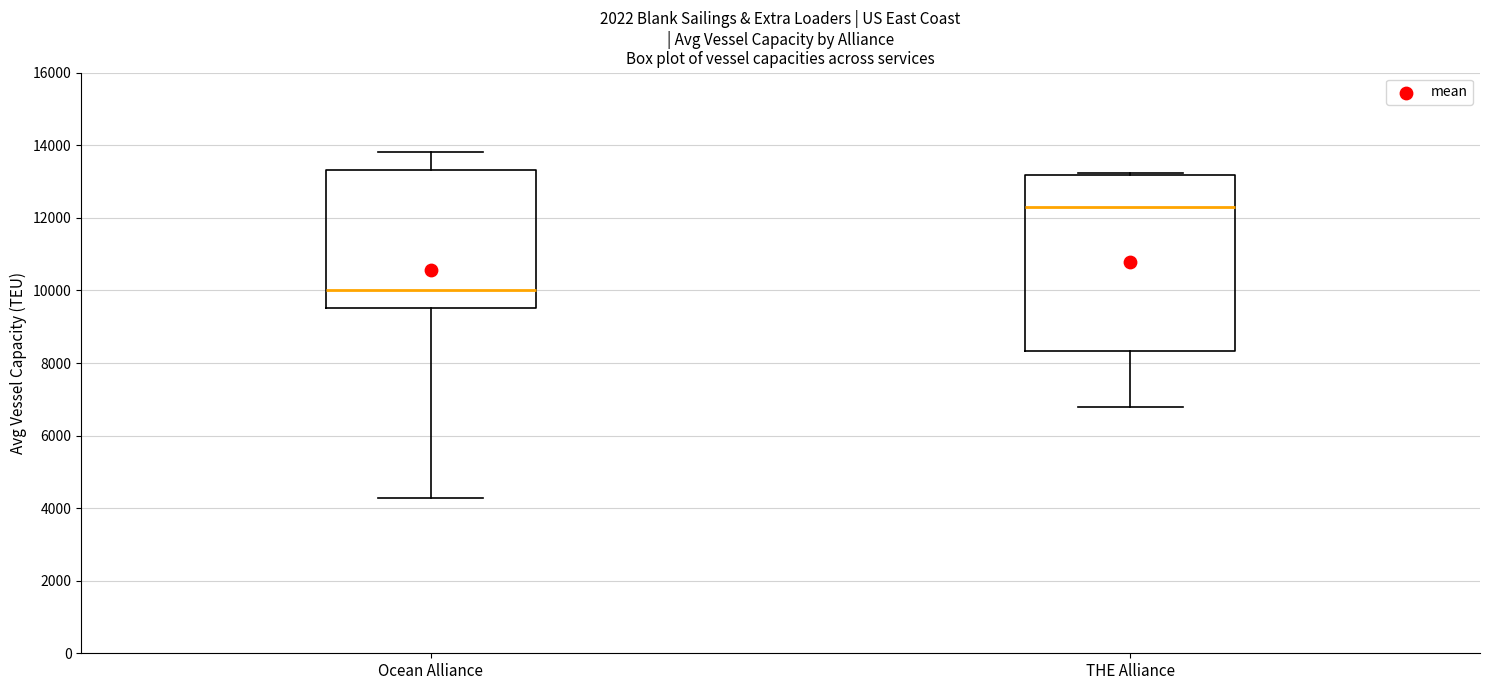

Reading left to right, read every box against the y-axis: the position of its median line, the range the box covers, and the ends of its whiskers. The values are not printed on the chart, so give them approximately, as read against the axis.

Ocean Alliance: median 10000, box 9600 to 13400, whiskers 4200 to 13800
THE Alliance: median 12200, box 8400 to 13200, whiskers 6800 to 13200